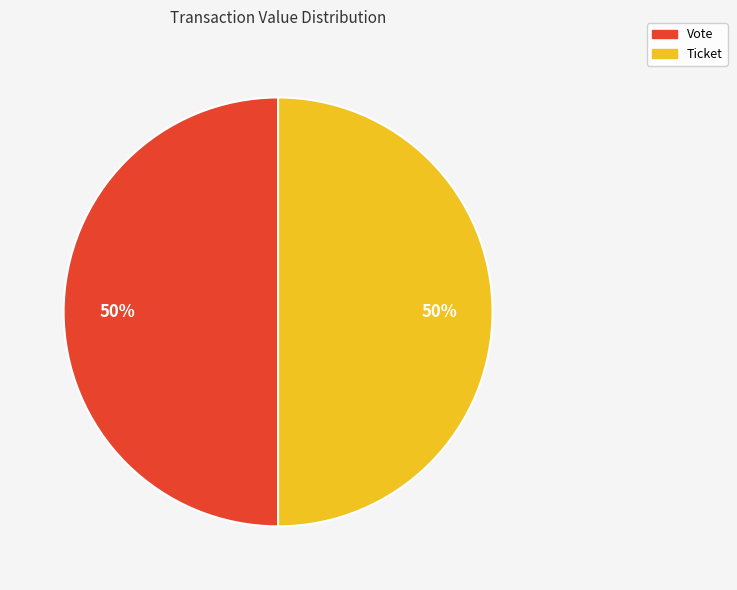

To the nearest percent, what percentage of the pie is Ticket?

50%